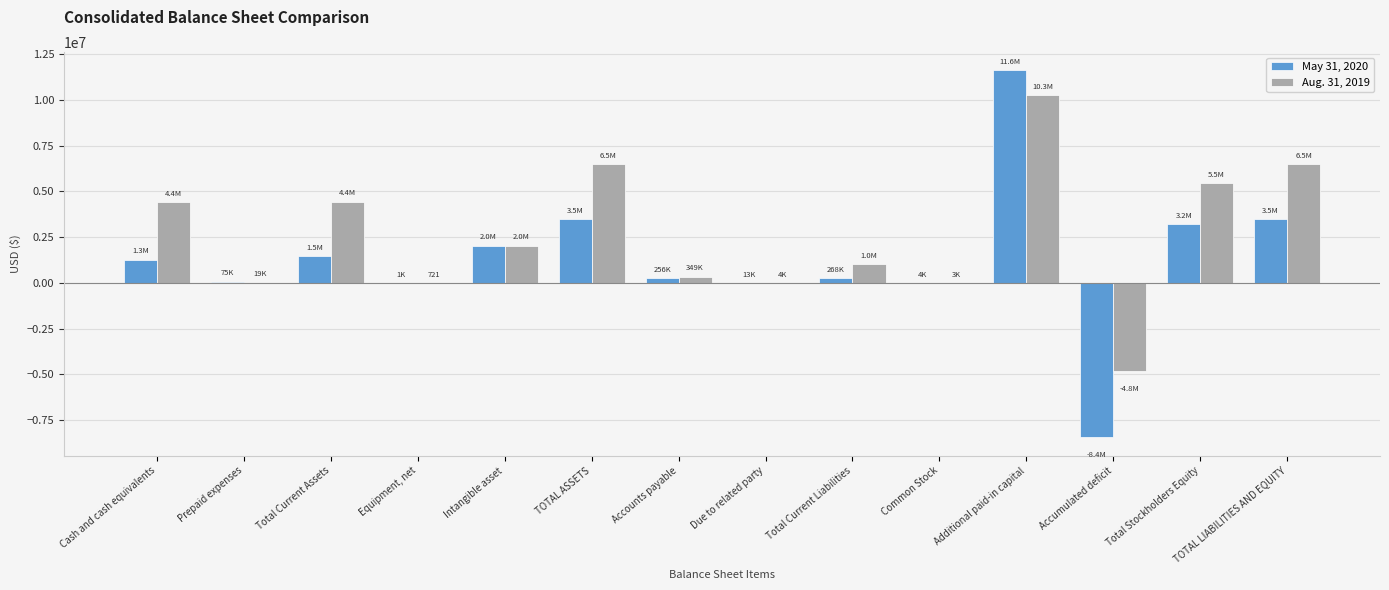

The Aug. 31, 2019 series shows 1778223 at TOTAL LIABILITIES AND EQUITY. True or false?

False